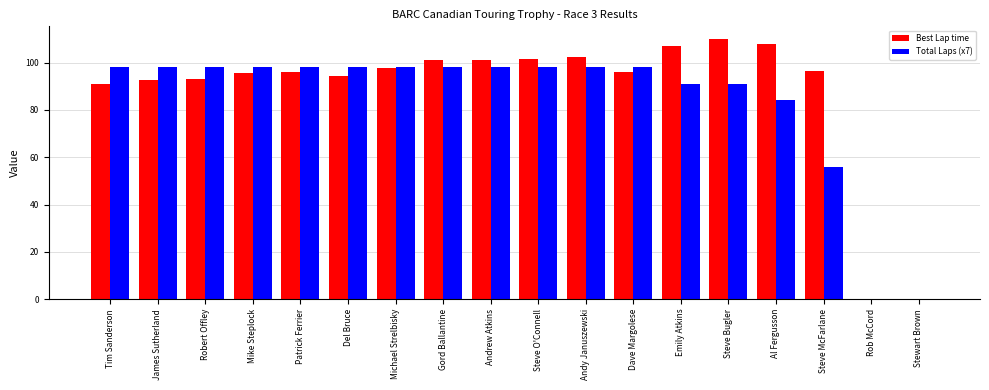

Where is Total Laps (x7) nearest to the value 49?

Steve McFarlane